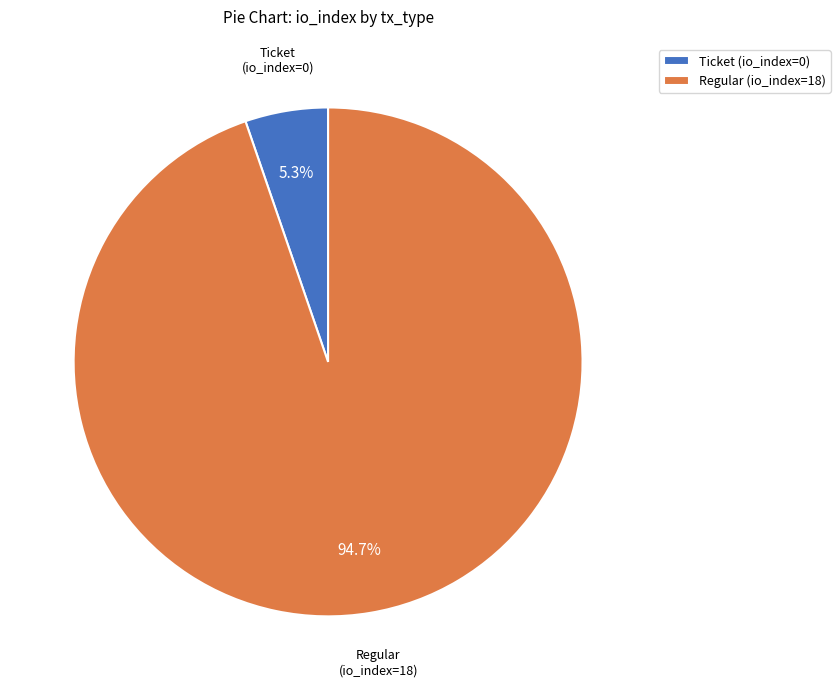

Rank the categories by value from lowest to highest.

Ticket (io_index=0), Regular (io_index=18)